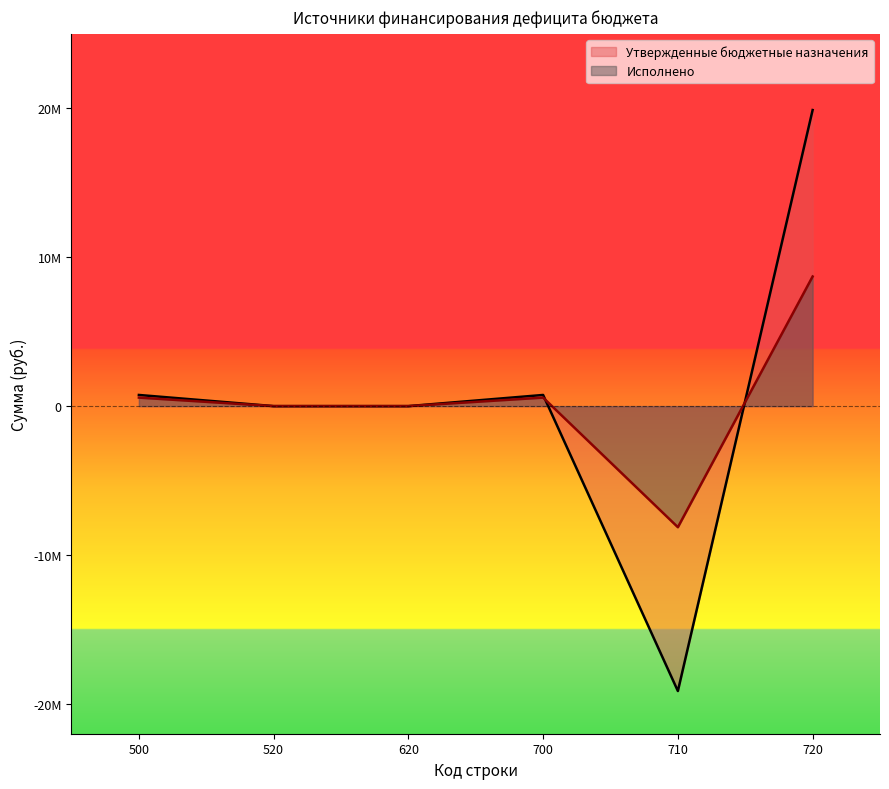

How many lines are shown in the chart?

2